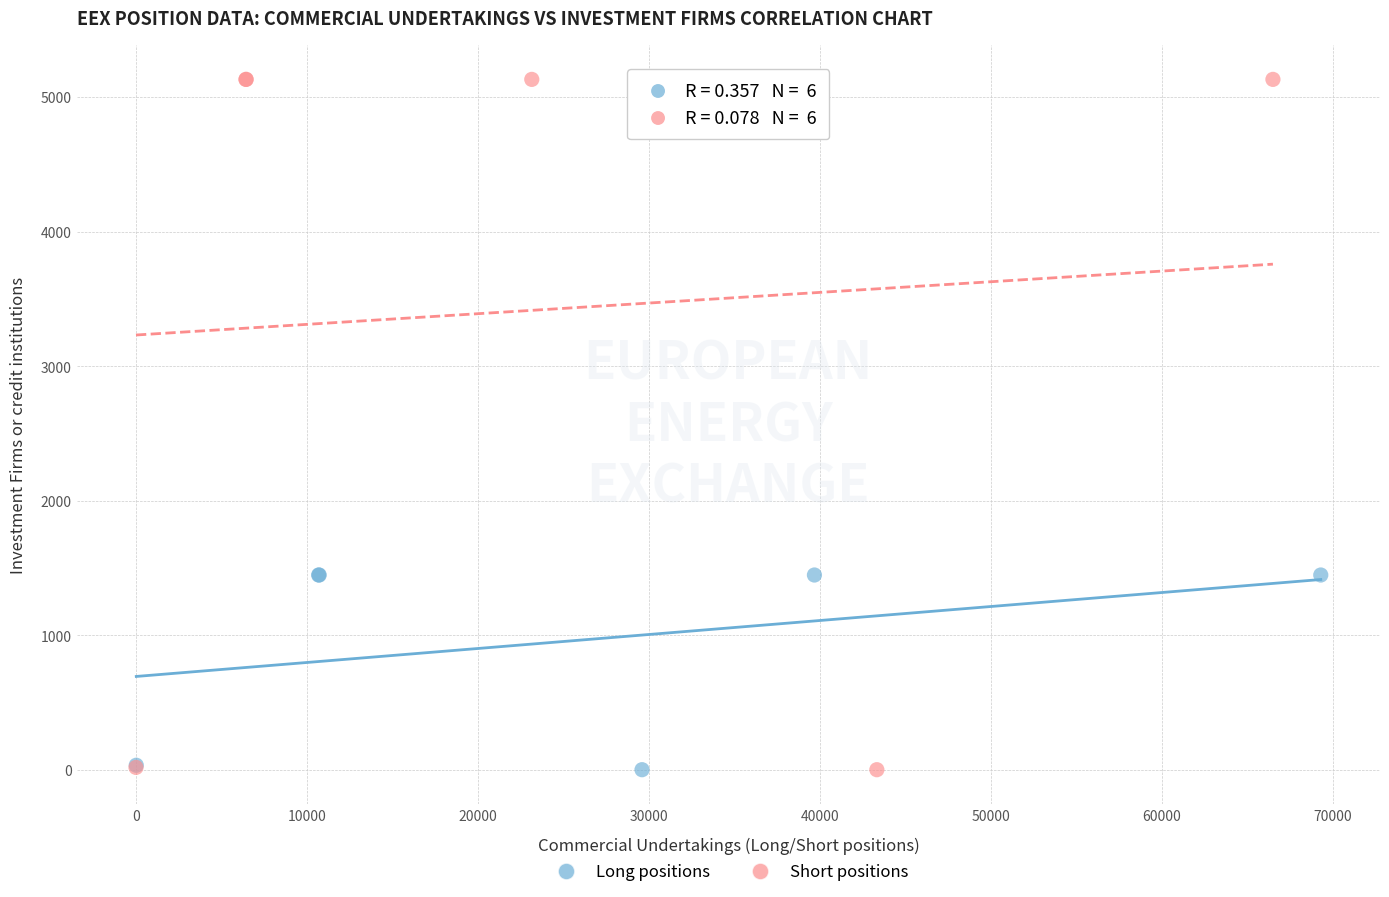

Which series has the largest Y range (max minus min)?

Short positions